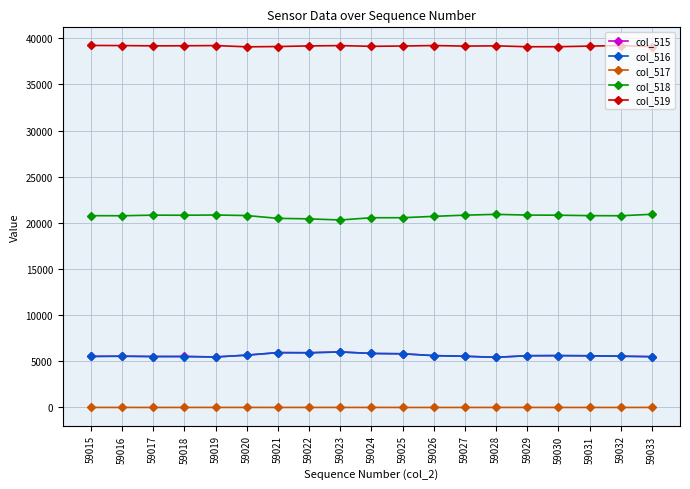

True or false: col_519 and col_517 intersect in this chart.

False